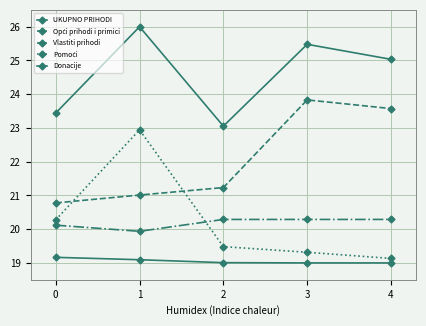

Count the number of categories in the chart.

5